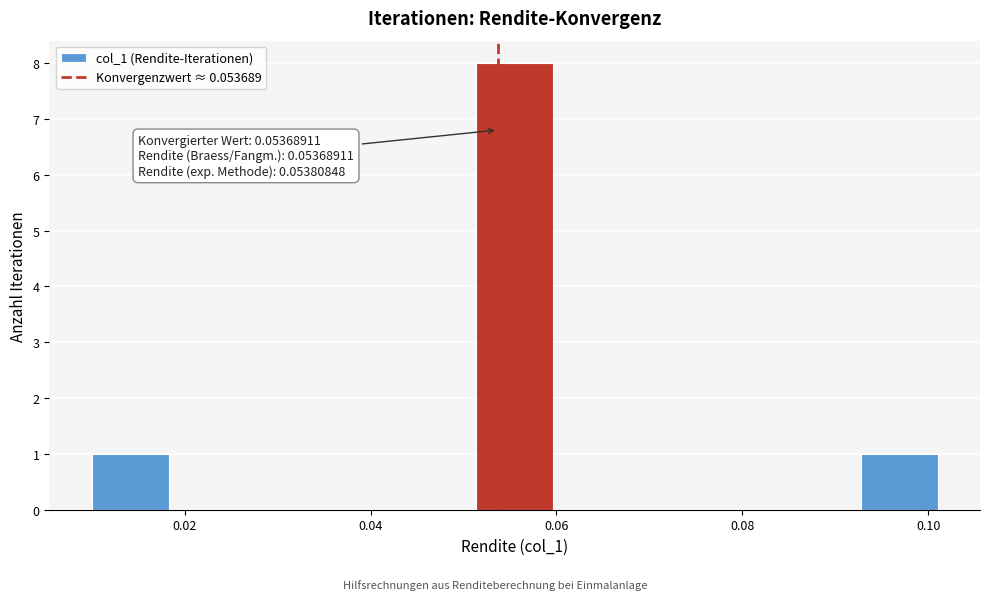

Which range on the x-axis has the tallest bar?

0.052 to 0.060